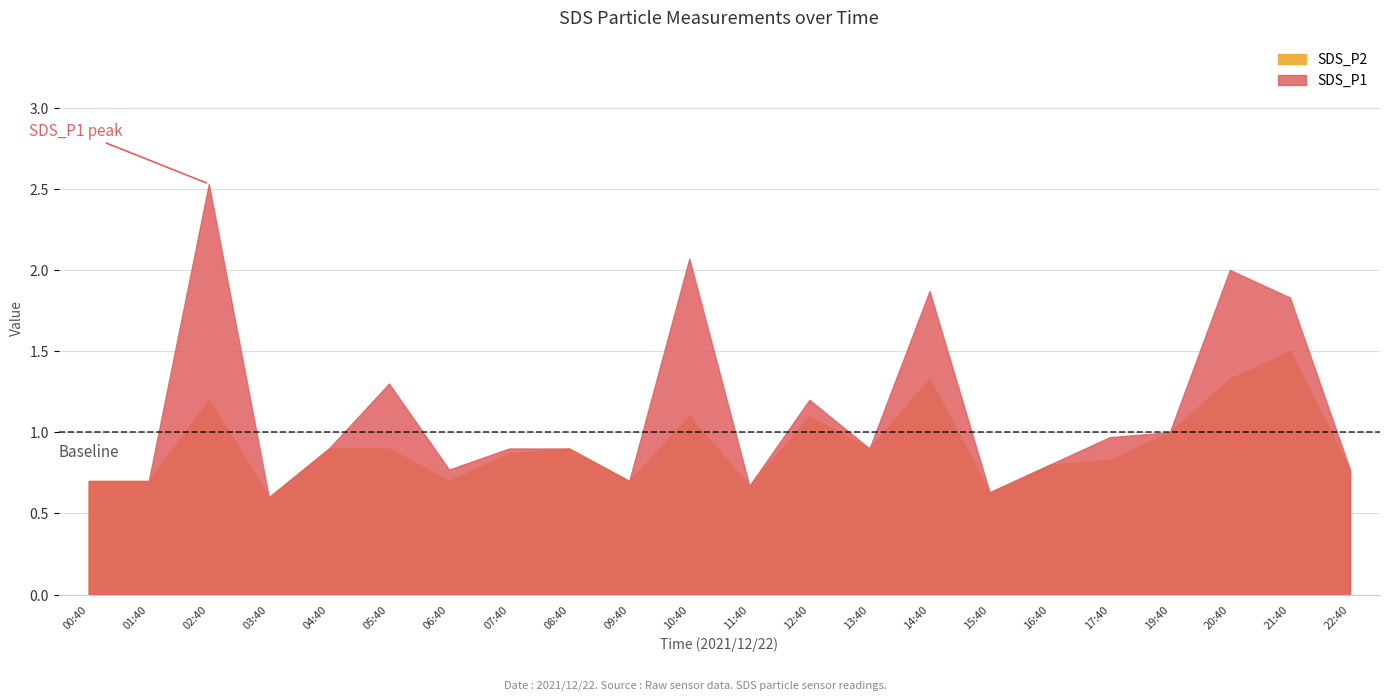

True or false: SDS_P2 and SDS_P1 cross at least once.

False